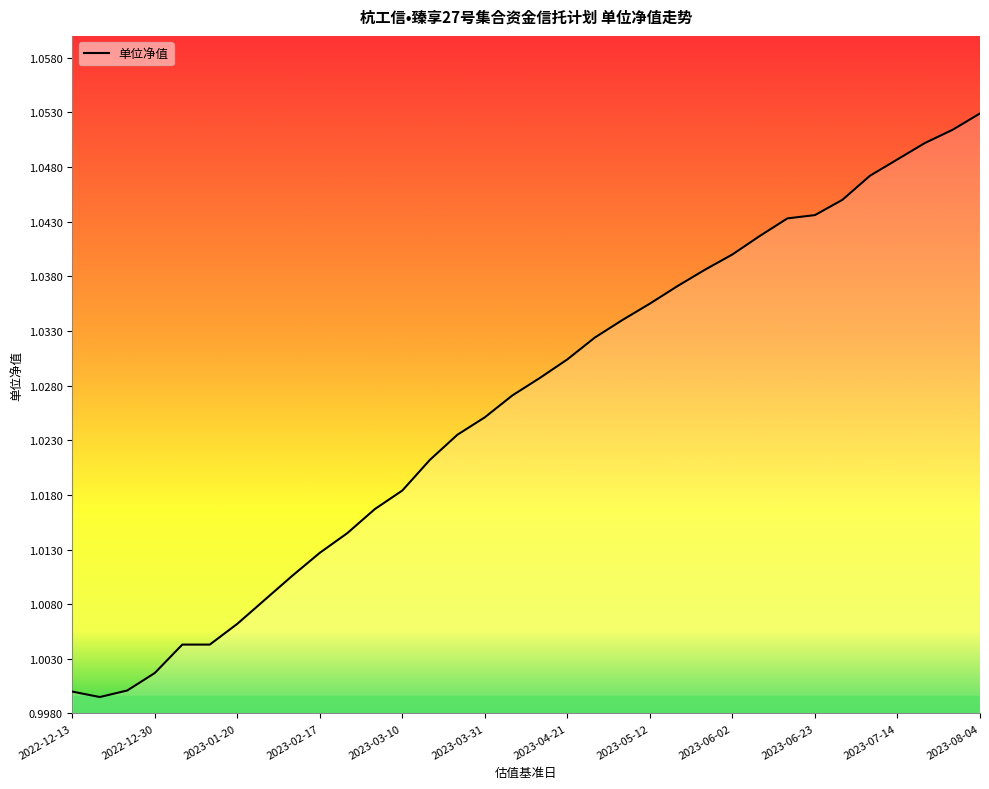

Does the chart have visible grid lines?

No